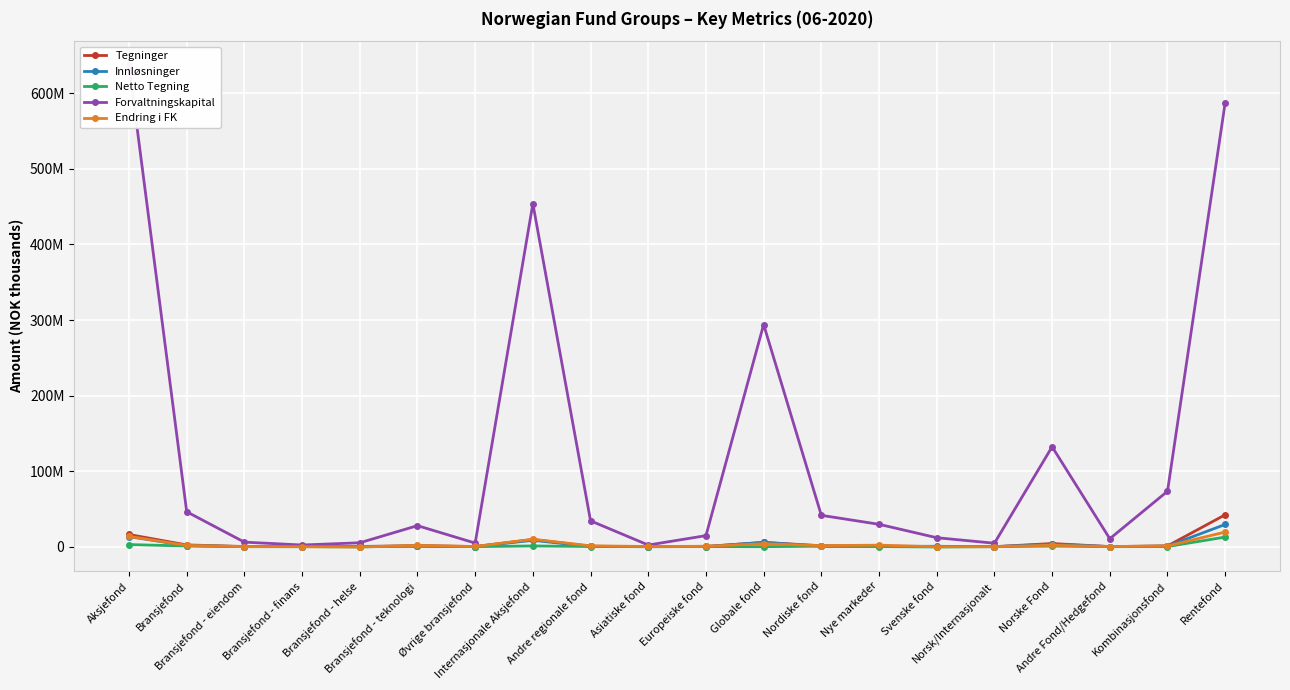

Where does the Netto Tegning series first go above 219173?

Aksjefond